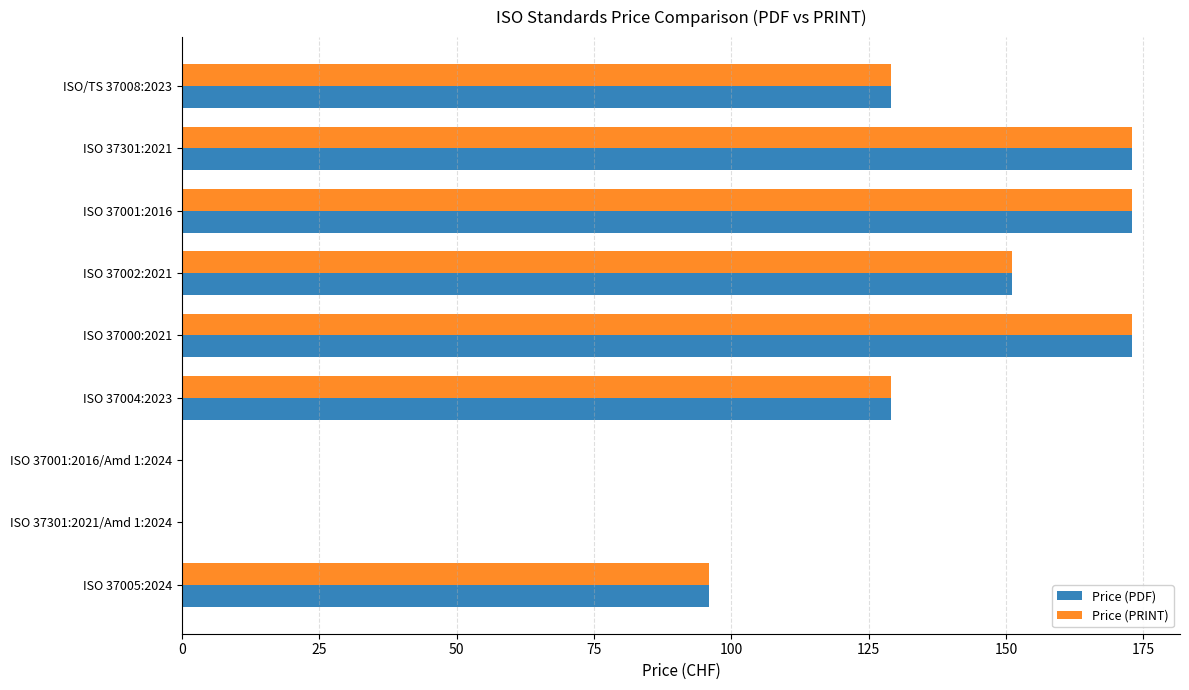

What is the sum of all Price (PDF) values?

1024